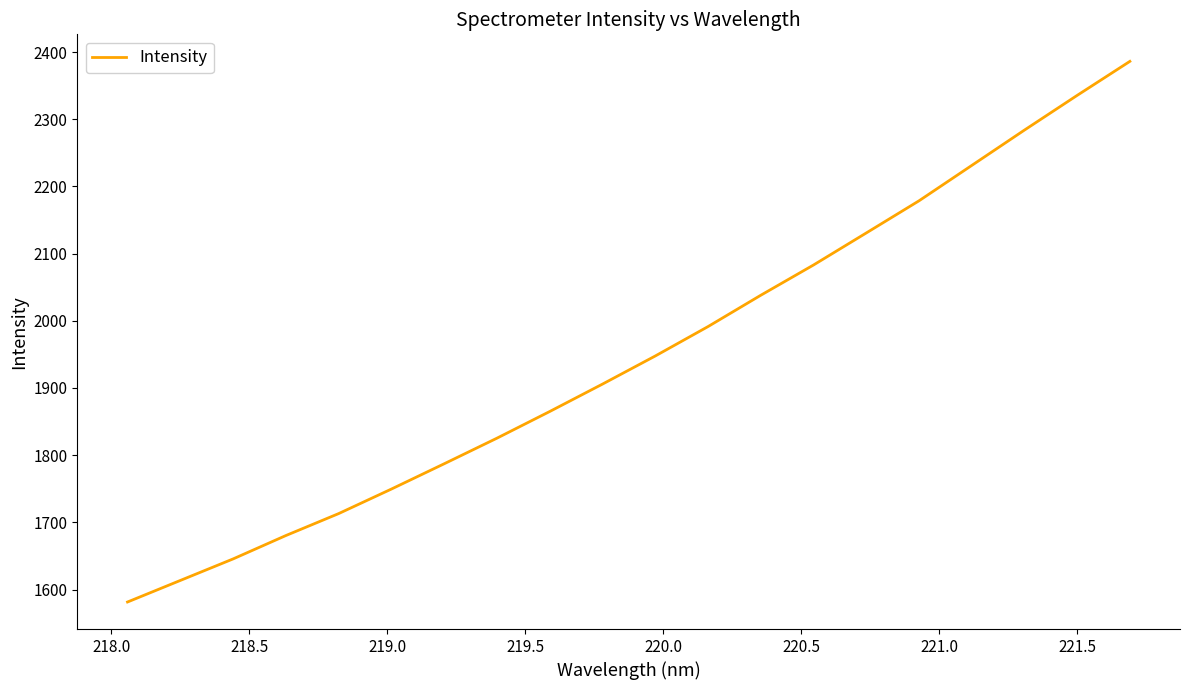

What is the greatest value displayed?

2386.2